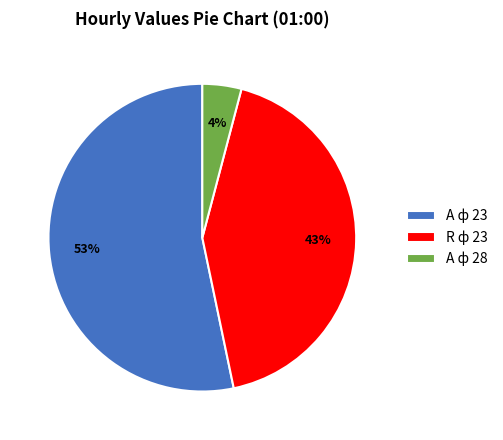

Rank the categories by value from lowest to highest.

A ф 28, R ф 23, A ф 23